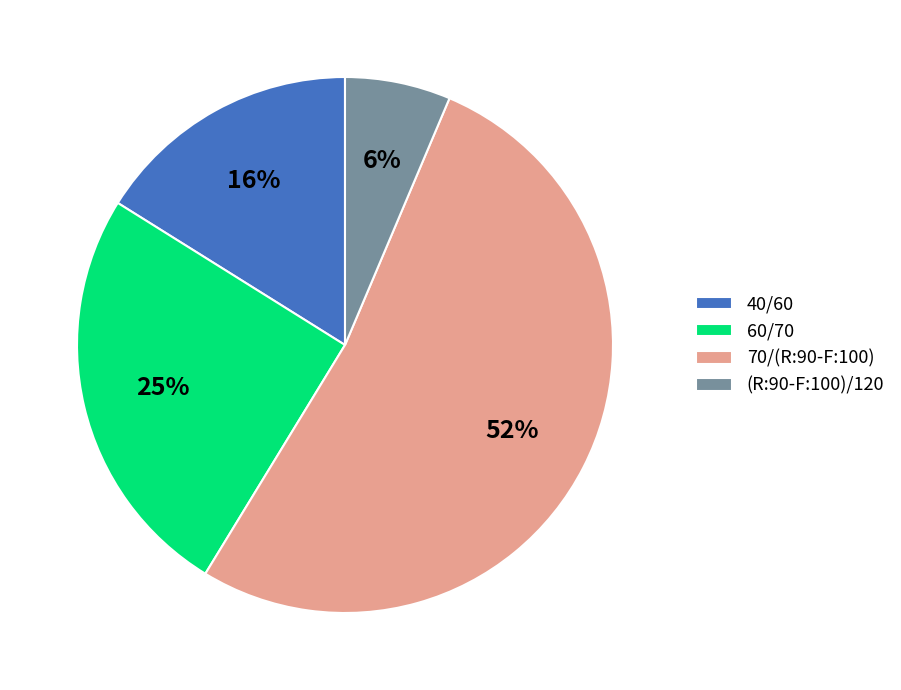

Which has a higher value, 70/(R:90-F:100) or 40/60?

70/(R:90-F:100)